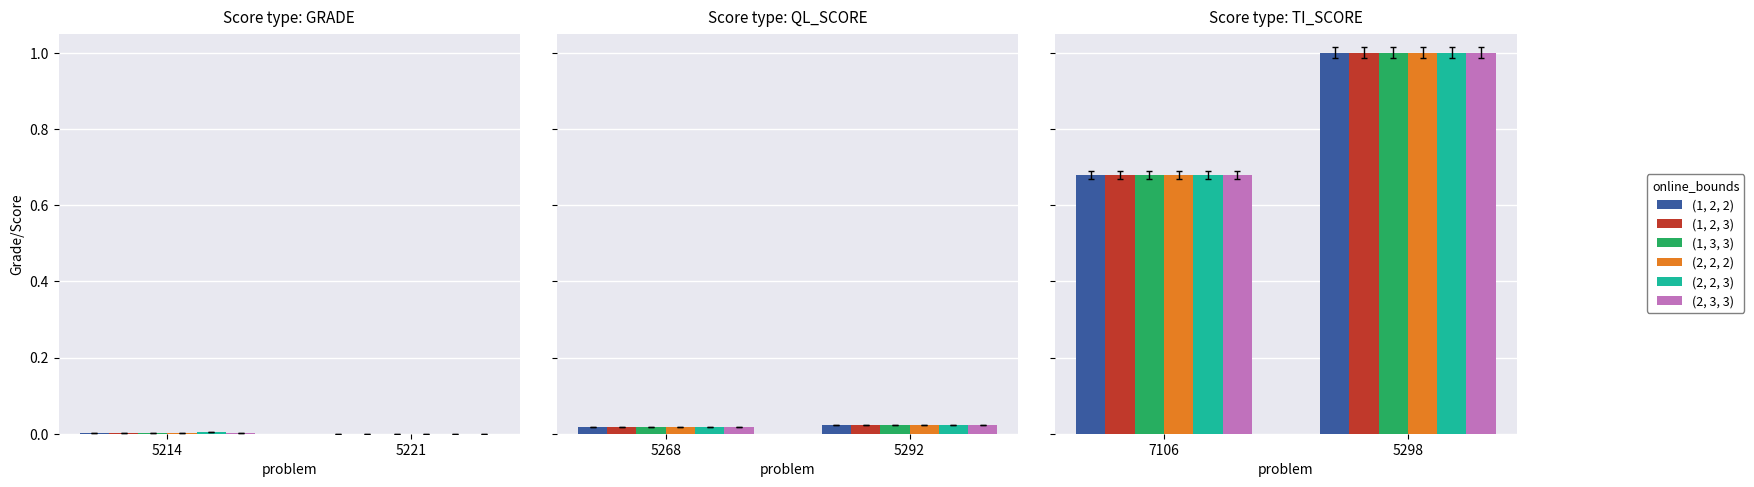

Count the number of data series in this chart.

6